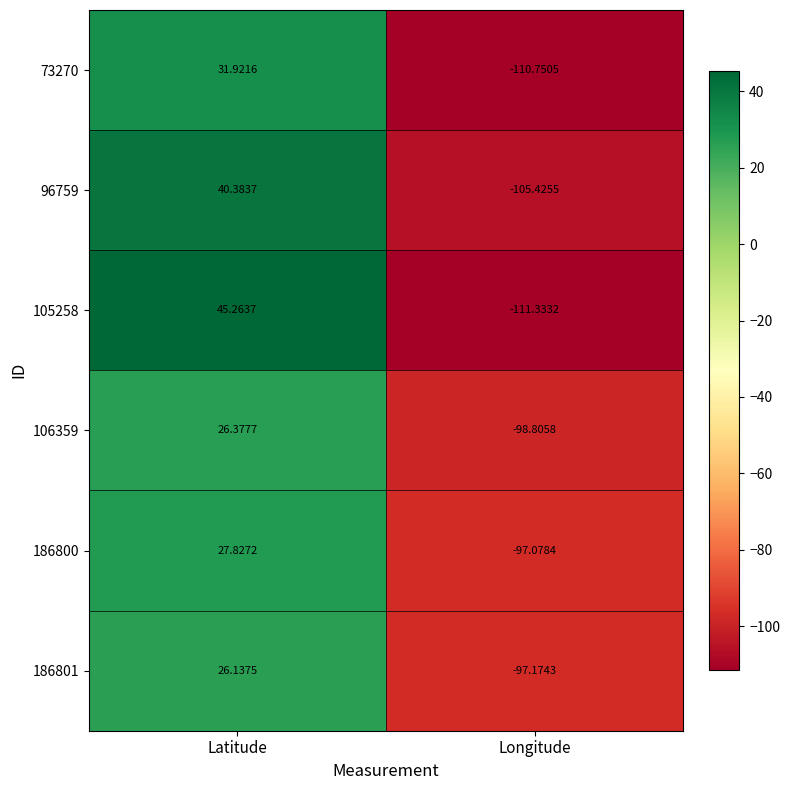

At which category is the sum across all series the highest?

Latitude